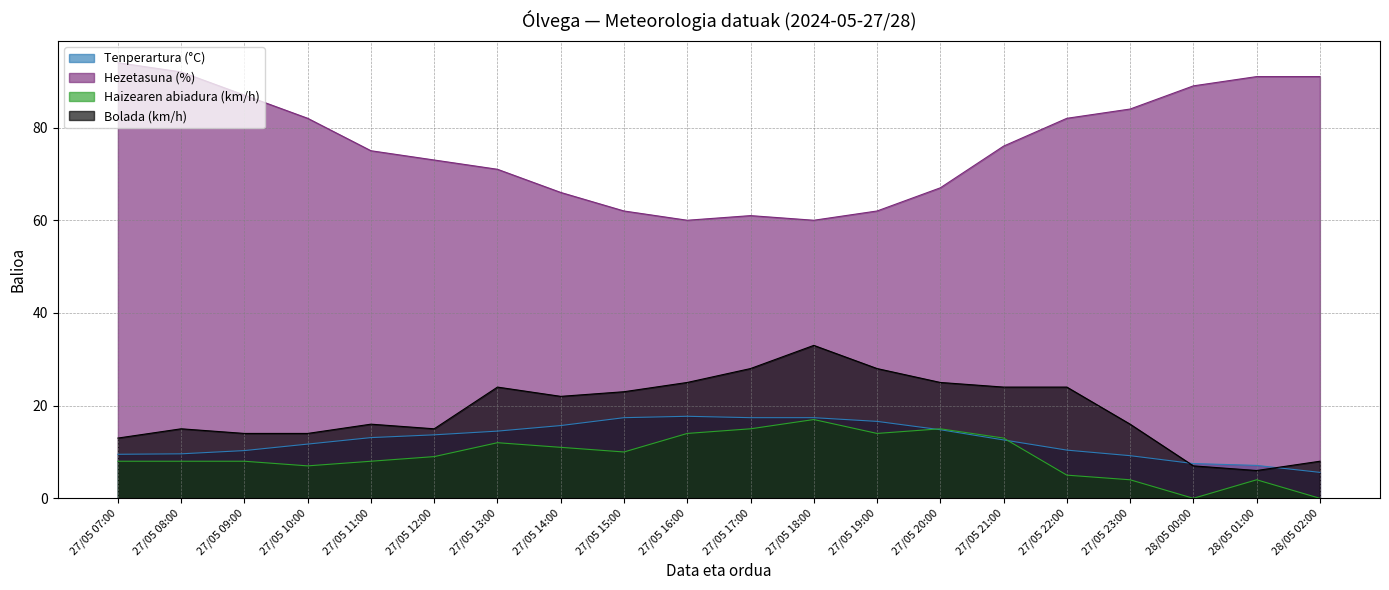

Reading right to left, extract all data points from this chart.

Tenperartura (°C): 5.6	7.1	7.5	9.2	10.4	12.6	14.8	16.6	17.4	17.4	17.7	17.4	15.7	14.5	13.7	13.1	11.7	10.3	9.6	9.5
Hezetasuna (%): 91.0	91.0	89.0	84.0	82.0	76.0	67.0	62.0	60.0	61.0	60.0	62.0	66.0	71.0	73.0	75.0	82.0	87.0	92.0	94.0
Haizearen abiadura (km/h): 0.0	4.0	0.0	4.0	5.0	13.0	15.0	14.0	17.0	15.0	14.0	10.0	11.0	12.0	9.0	8.0	7.0	8.0	8.0	8.0
Bolada (km/h): 8.0	6.0	7.0	16.0	24.0	24.0	25.0	28.0	33.0	28.0	25.0	23.0	22.0	24.0	15.0	16.0	14.0	14.0	15.0	13.0